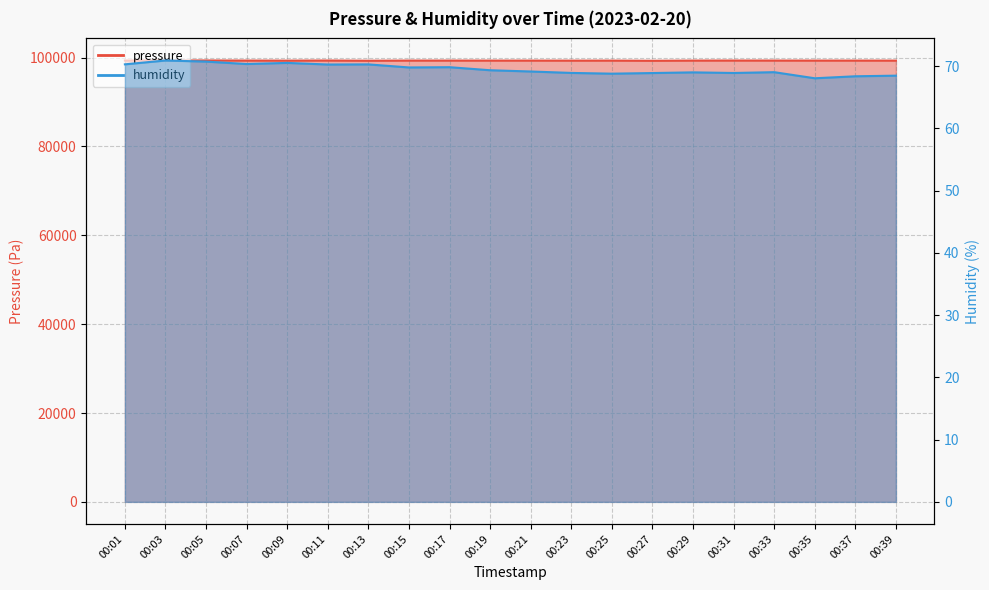

Rank the categories by humidity value from lowest to highest.

00:35, 00:37, 00:39, 00:25, 00:27, 00:31, 00:23, 00:29, 00:33, 00:21, 00:19, 00:15, 00:17, 00:11, 00:13, 00:01, 00:07, 00:09, 00:05, 00:03